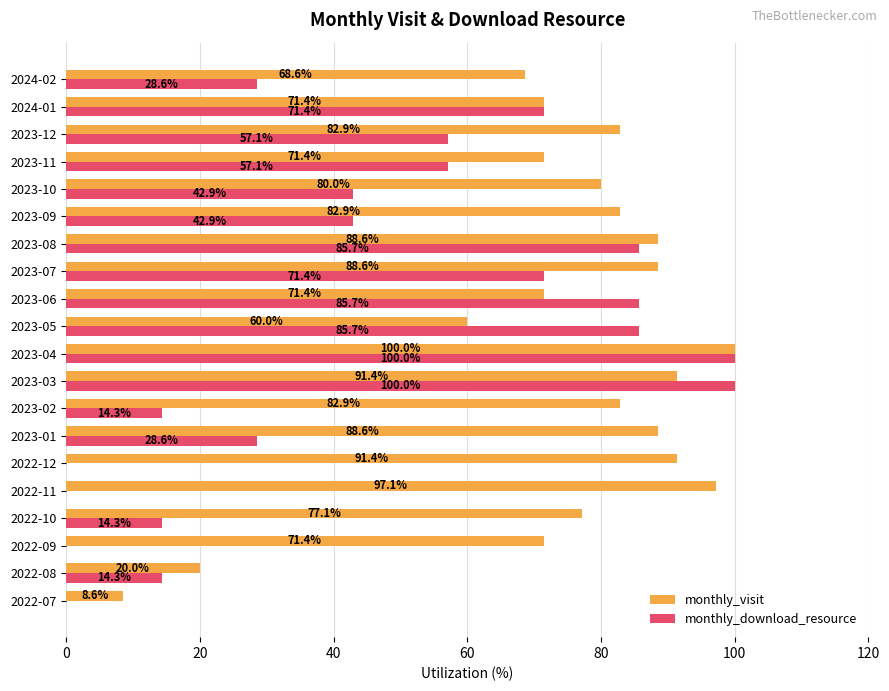

What is the maximum value for monthly_download_resource?

100.0